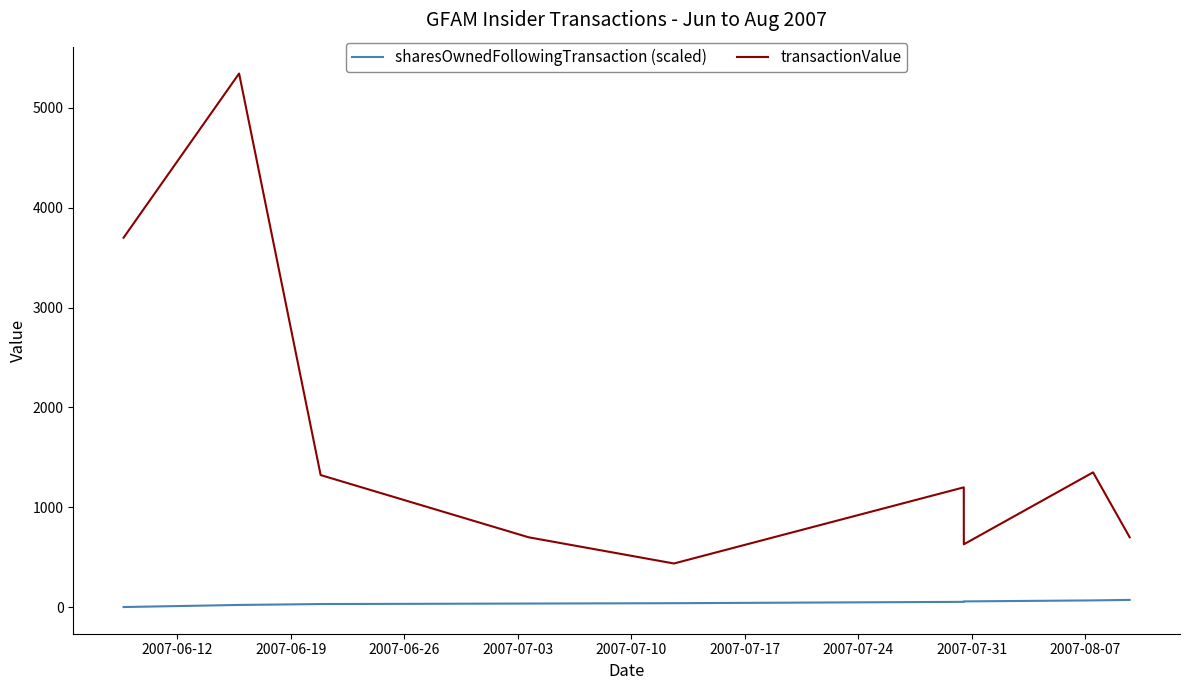

How many lines are shown in the chart?

2